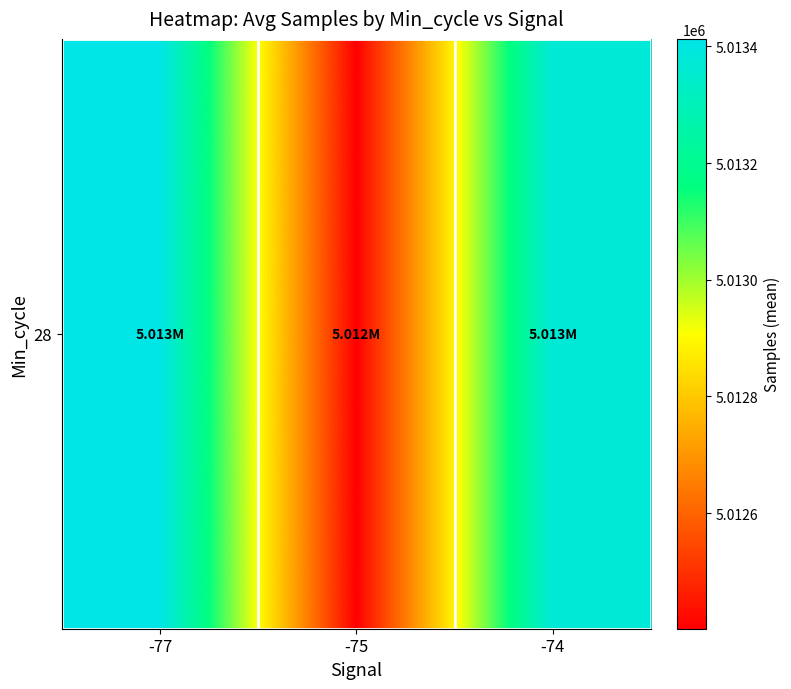

What is the minimum value shown in the chart?

5012401.7